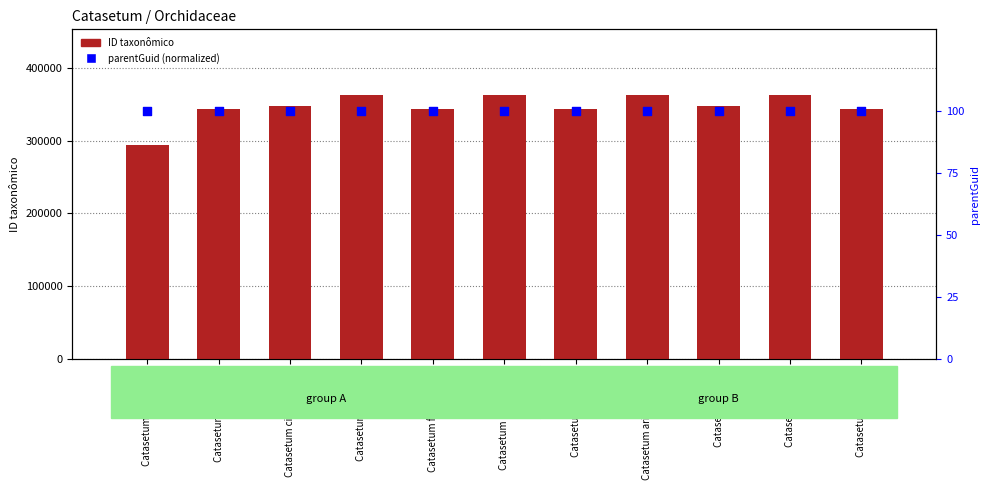

Is the value of ID taxonômico at Catasetum pileatum greater than the value of parentGuid (normalized) at Catasetum lanciferum?

Yes